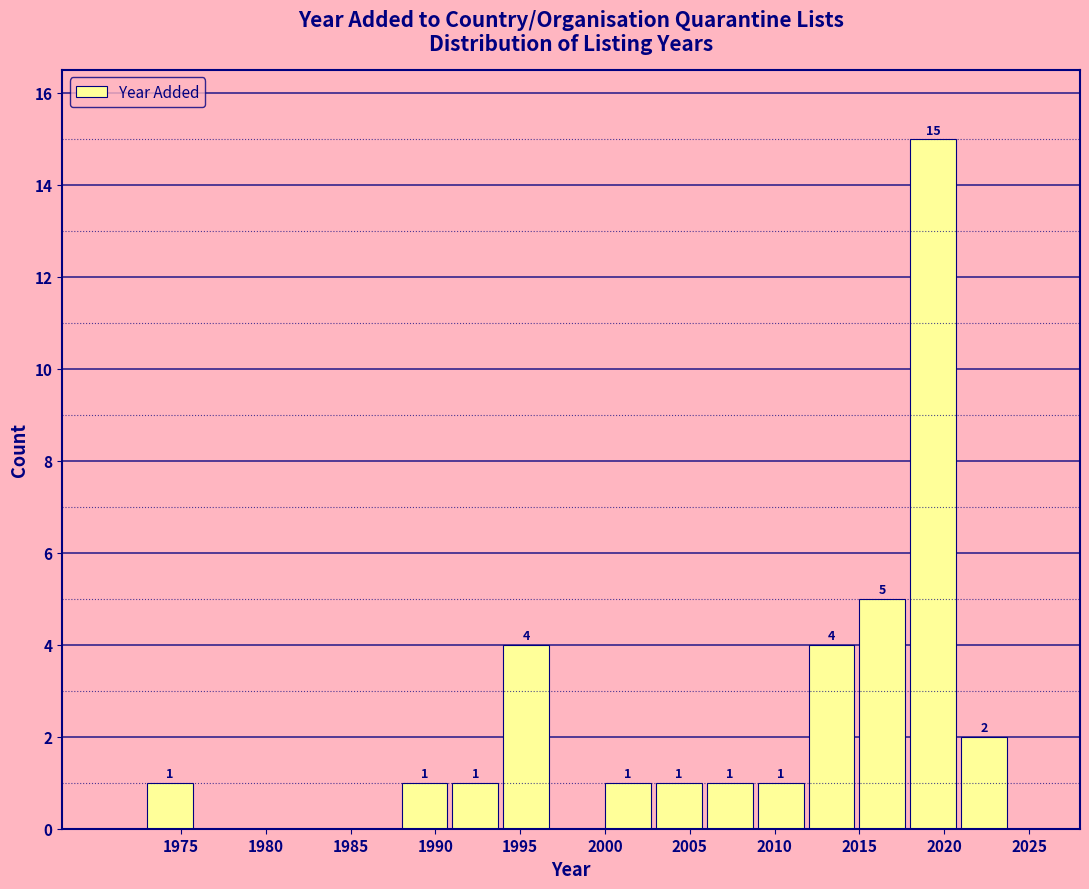

Which range on the x-axis has the tallest bar?

2018 to 2021